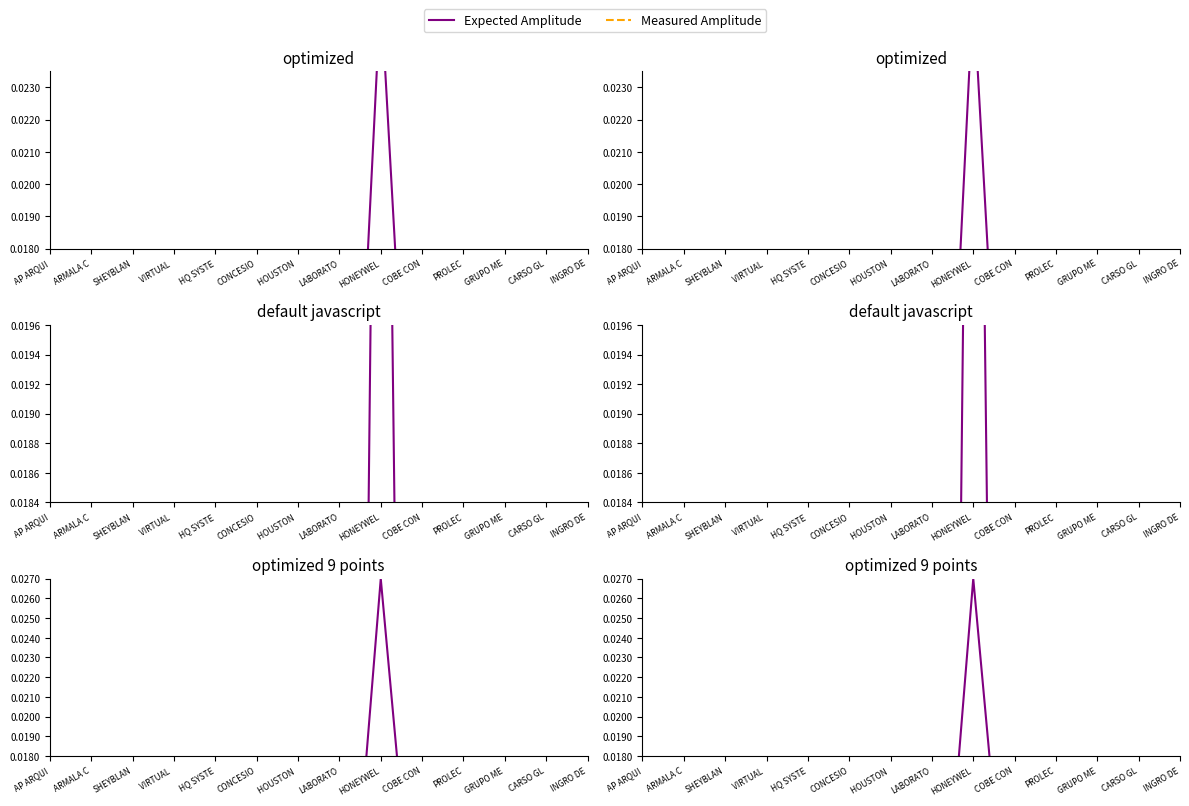

How many interior local valleys (lower than both neighbors) does the data have?

4